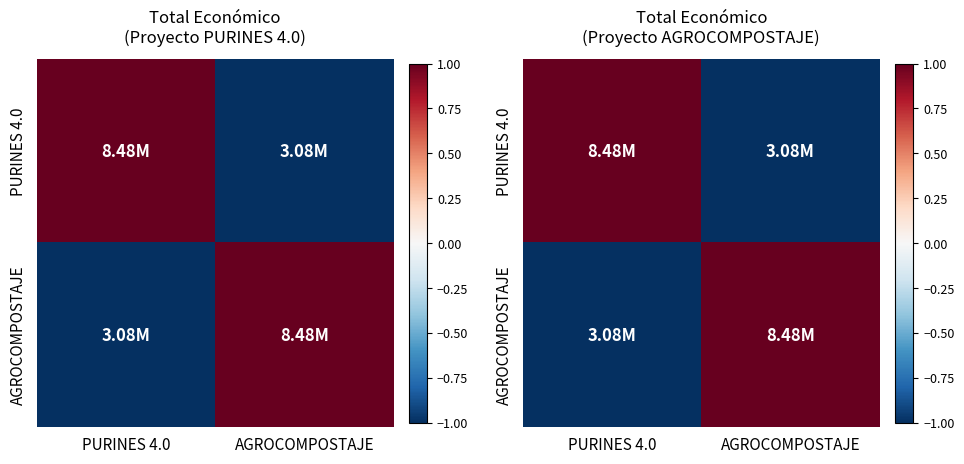

What is the difference between the maximum and minimum values in the AGROCOMPOSTAJE series?

2